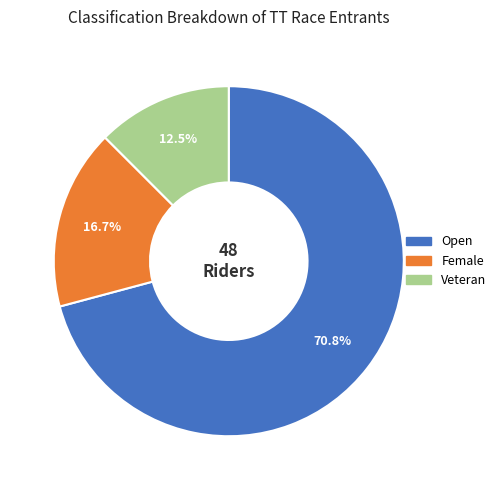

Is it true that Open is 58% of the pie?

False